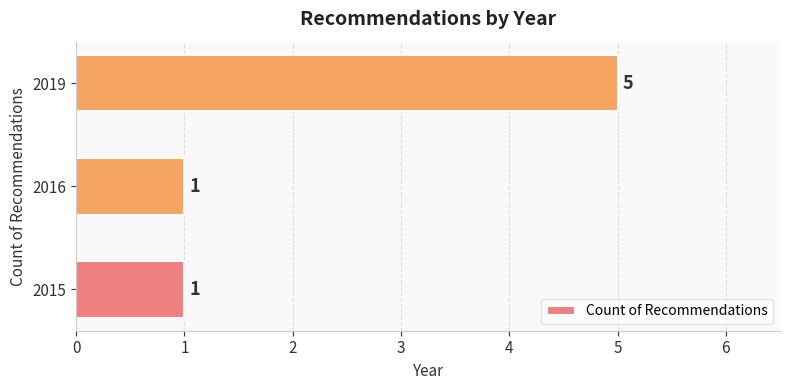

Reading bottom to top, what are all the values shown in this chart?

2015=1	2016=1	2019=5